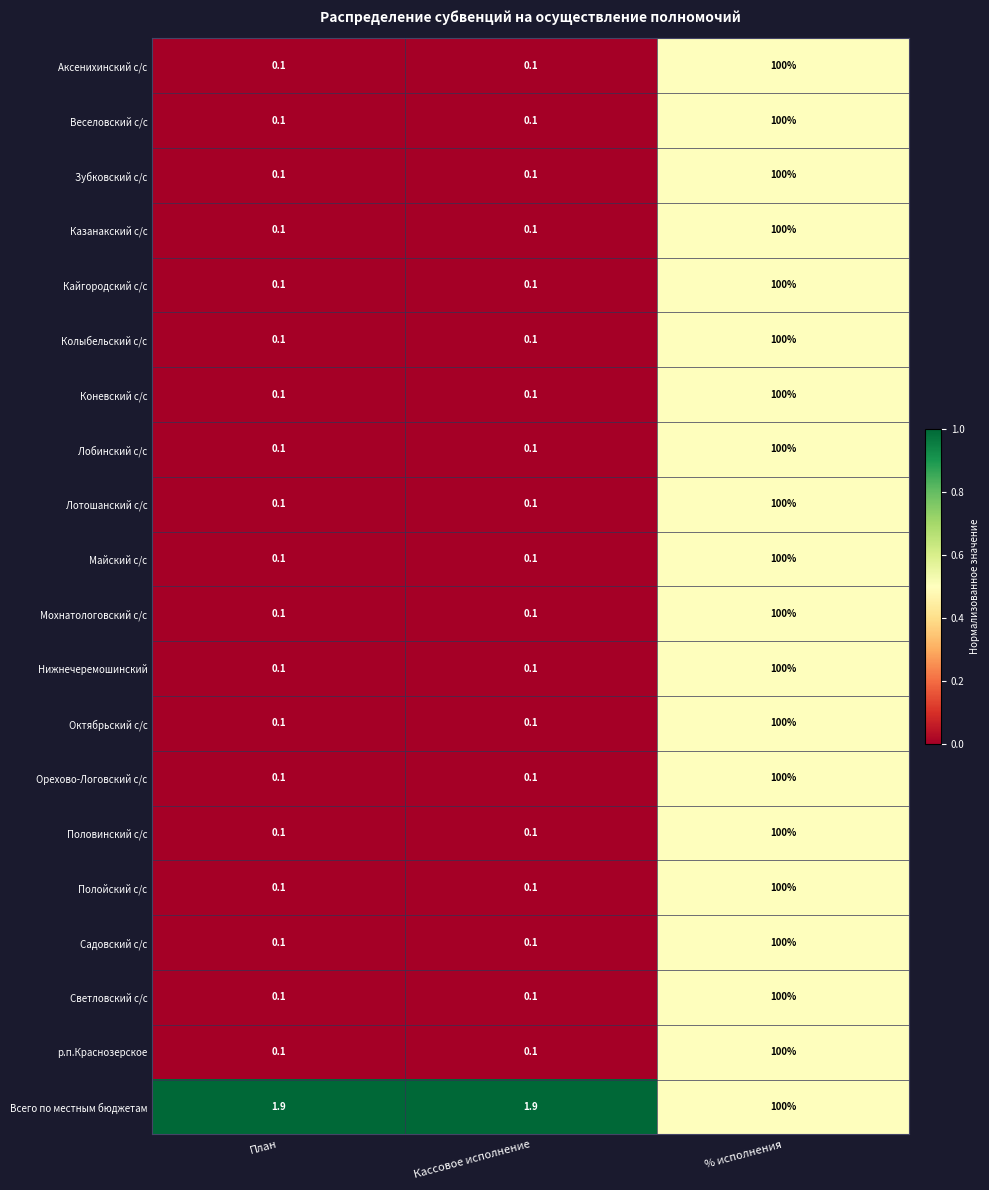

At which label does Коневский с/с reach its peak?

% исполнения